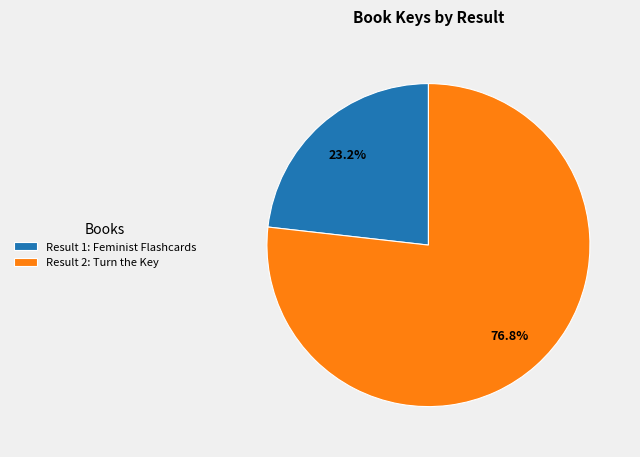

Is it true that Result 2: Turn the Key is 77% of the pie?

True